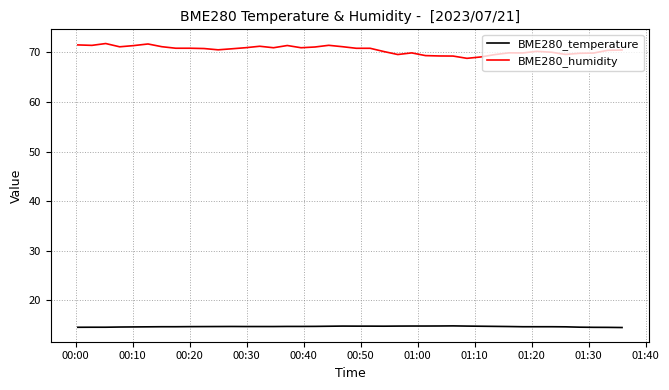

Which series has the largest total across all categories?

BME280_humidity